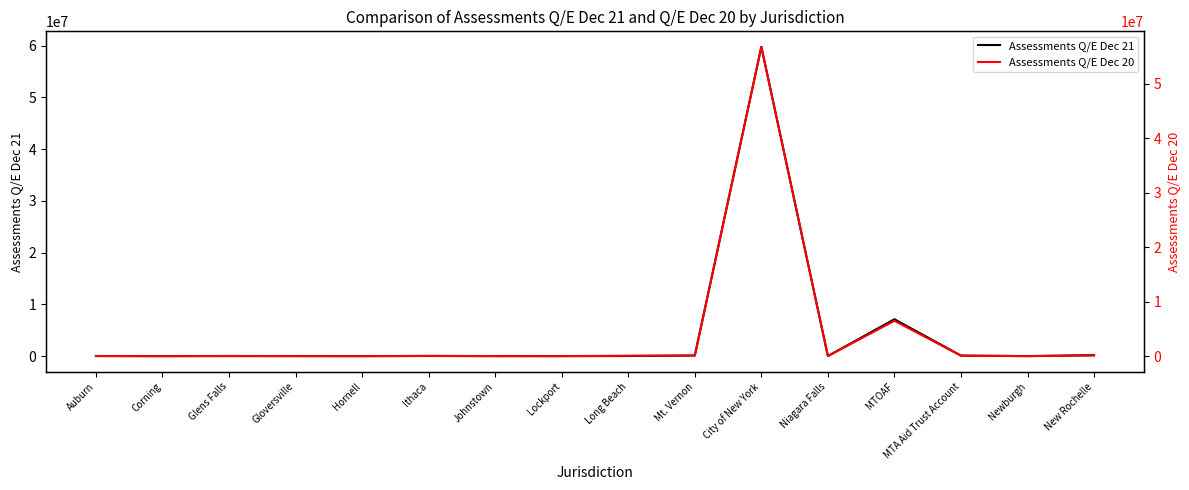

Reading right to left, transcribe all the data shown in this chart.

Assessments Q/E Dec 21: New Rochelle=187664.3	Newburgh=10435.5	MTA Aid Trust Account=105723.5	MTOAF=7132324.5	Niagara Falls=18248.7	City of New York=59771832.4	Mt. Vernon=129861.4	Long Beach=23558.6	Lockport=4931.1	Johnstown=2043.1	Ithaca=34935.7	Hornell=403.4	Gloversville=8217.1	Glens Falls=10629.4	Corning=10.9	Auburn=18756.4
Assessments Q/E Dec 20: New Rochelle=132586.5	Newburgh=2272.4	MTA Aid Trust Account=80559.8	MTOAF=6484840.4	Niagara Falls=12949.1	City of New York=56801144.2	Mt. Vernon=97056.4	Long Beach=78974.5	Lockport=3546.5	Johnstown=15243.0	Ithaca=41630.0	Hornell=544.9	Gloversville=7787.8	Glens Falls=33997.9	Corning=363.7	Auburn=26465.8